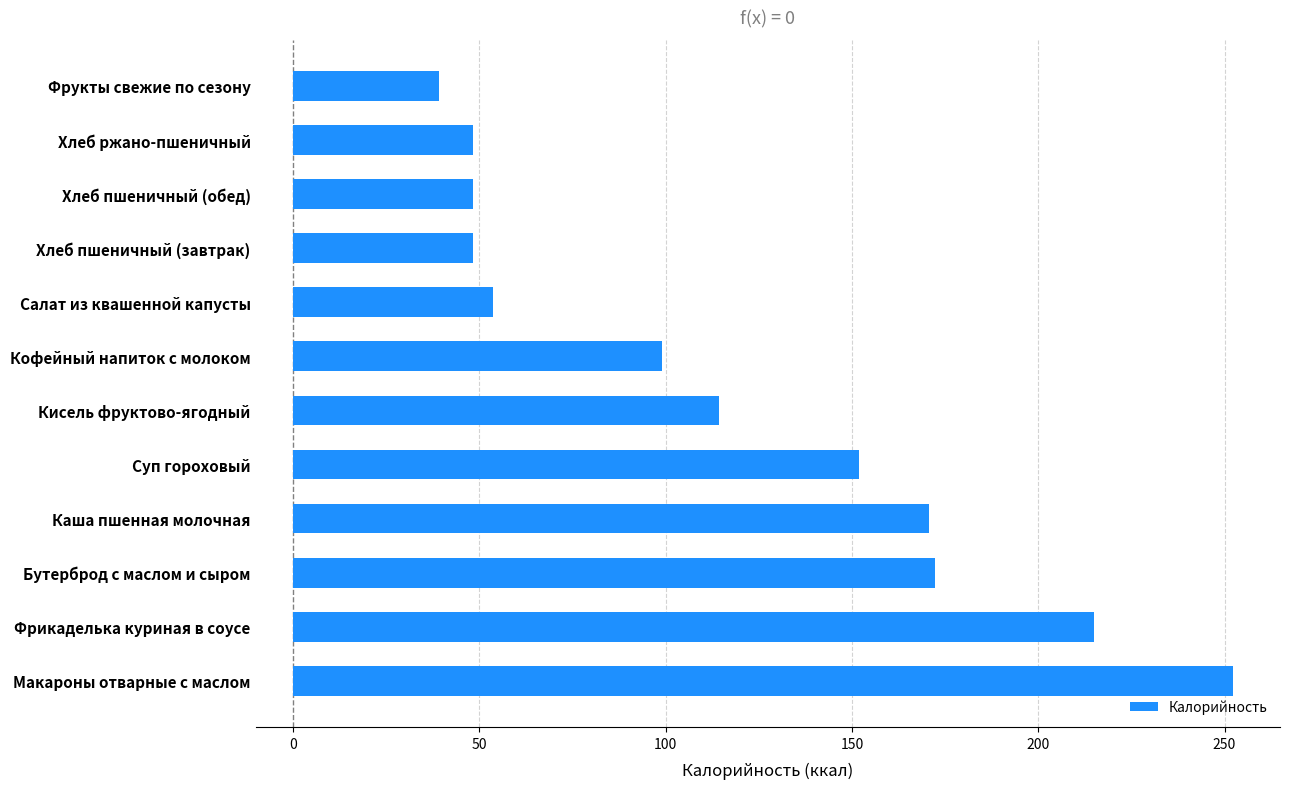

Reading bottom to top, extract all data points from this chart.

252.3	214.9	172.2	170.6	152.0	114.5	99.0	53.7	48.2	48.2	48.2	39.3